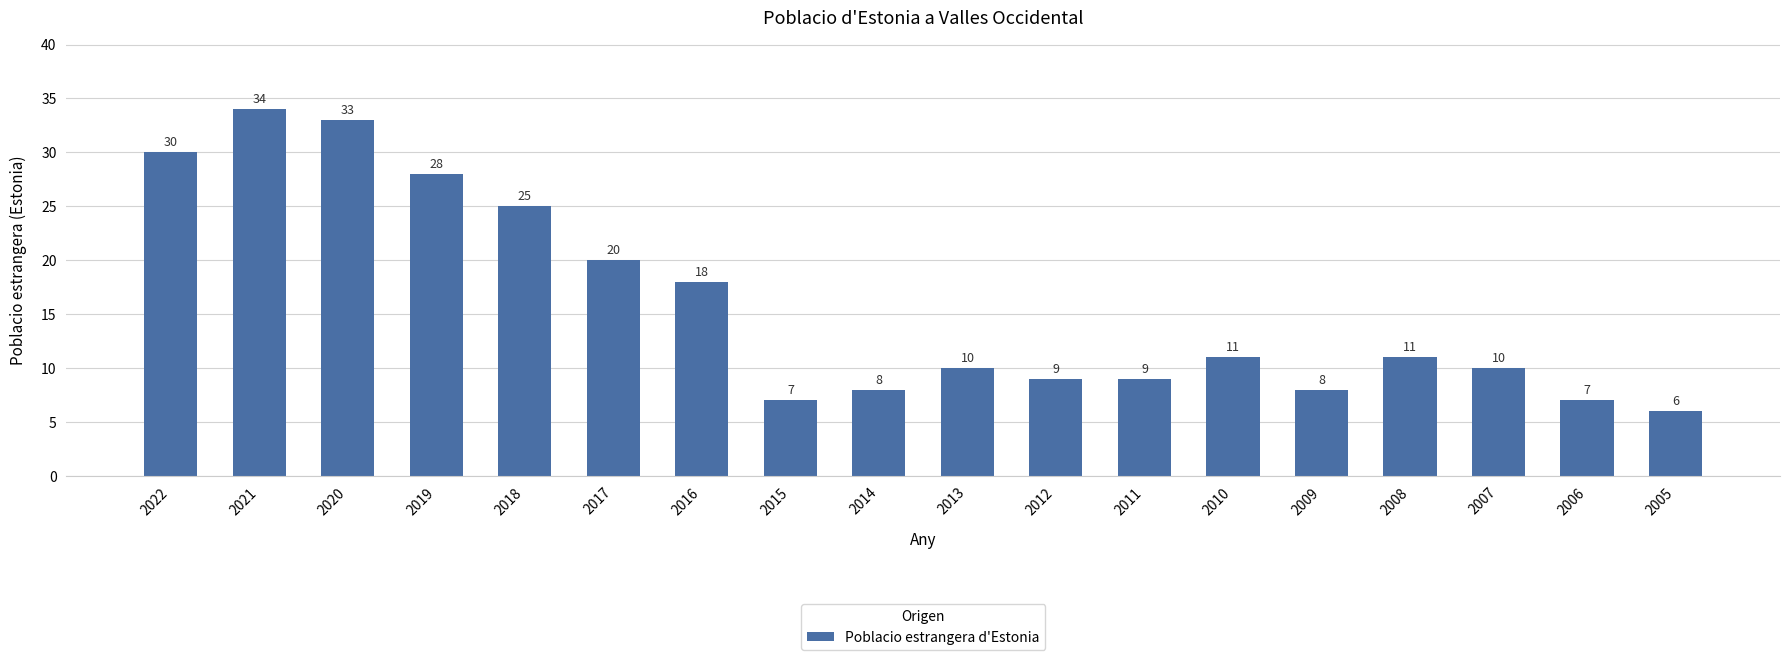

Where is the data nearest to the value 20?

2017